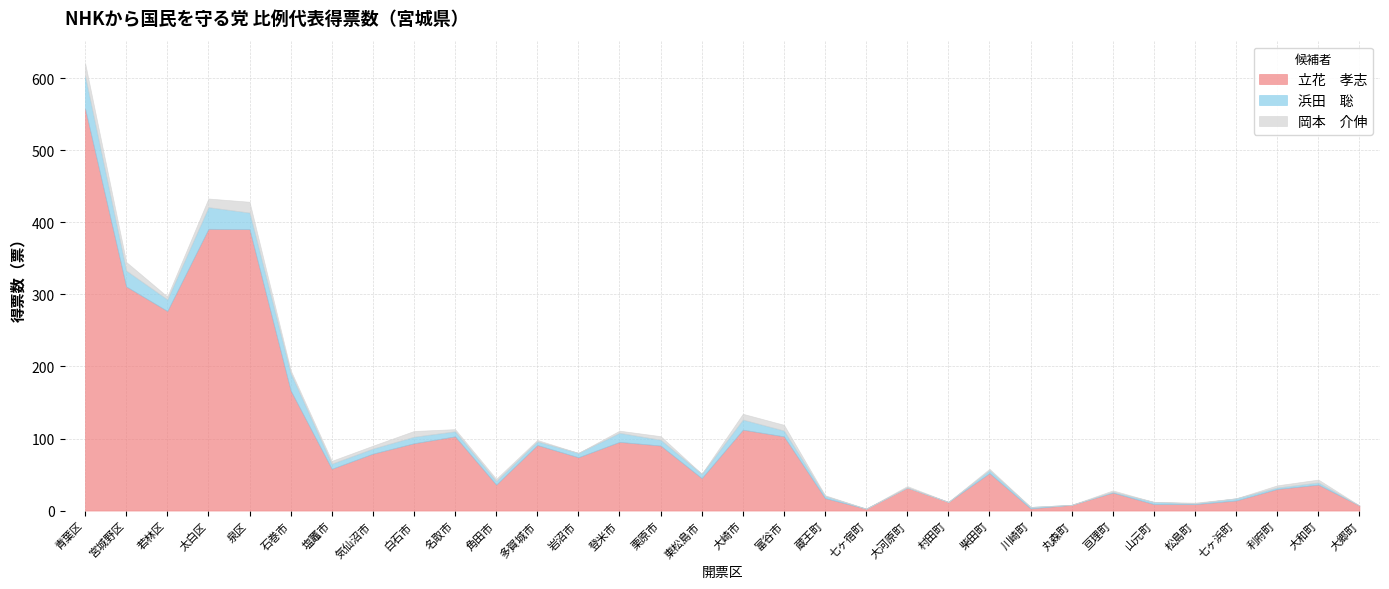

What position from the right is 蔵王町?

14